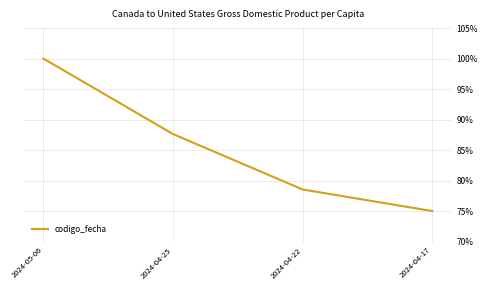

What is the sum of the values at 2024-04-17 and 2024-04-25?

162.6